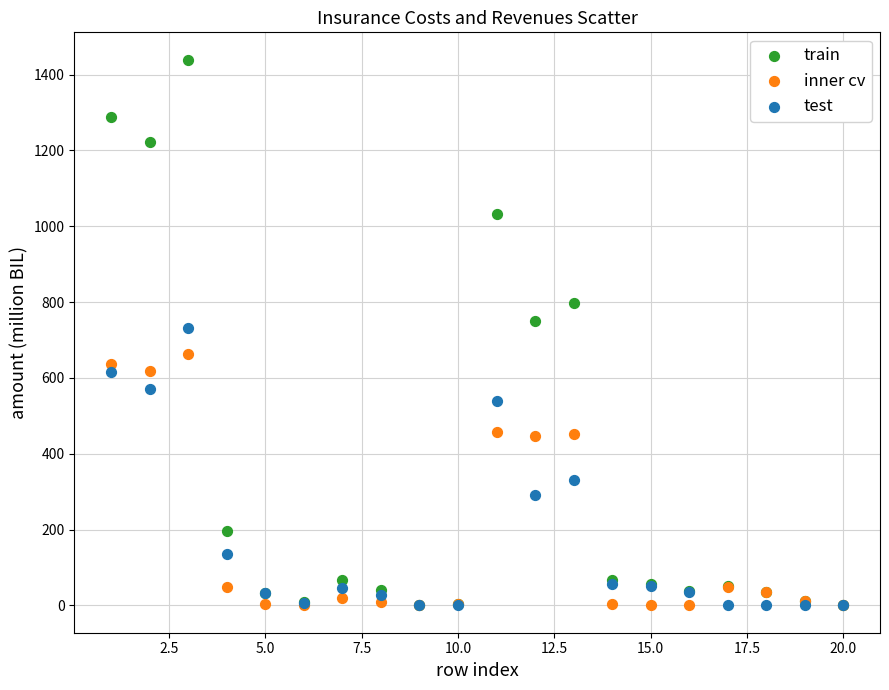

What are all the series names shown in the legend?

train, inner cv, test